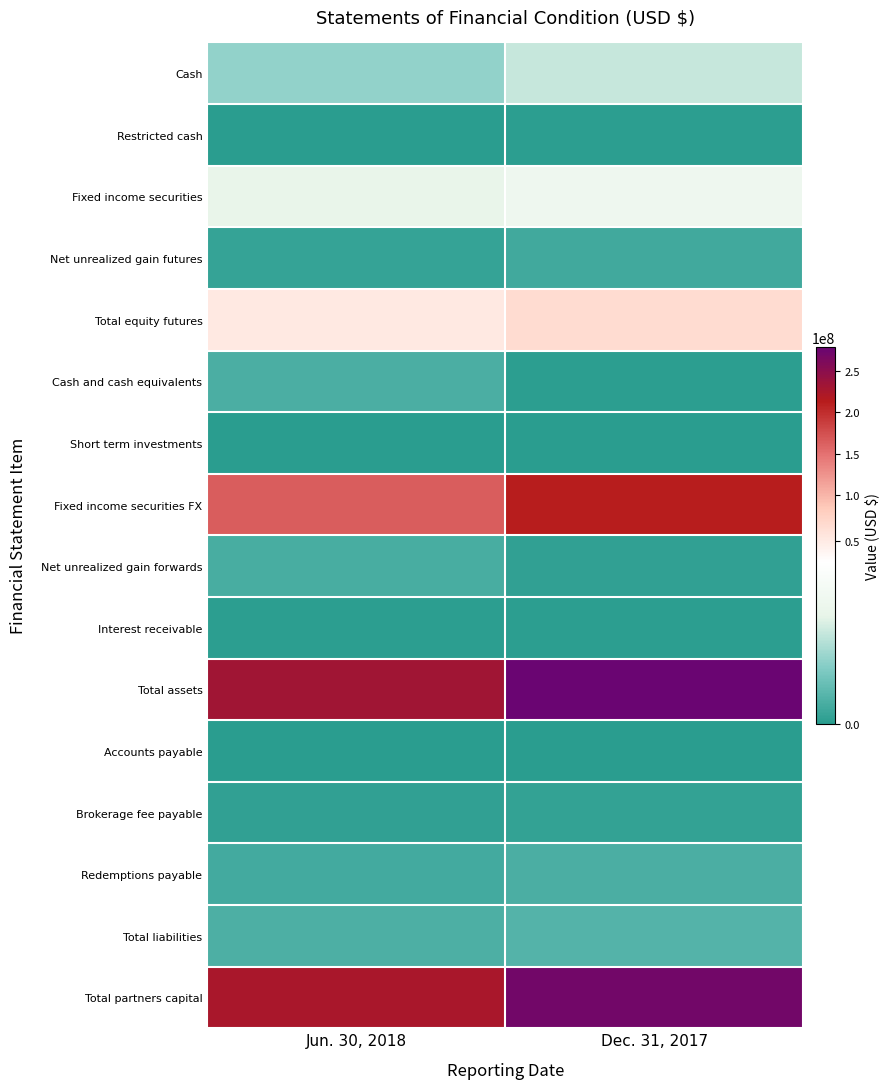

What is the spread (max minus min) of values at Dec. 31, 2017?

278535282